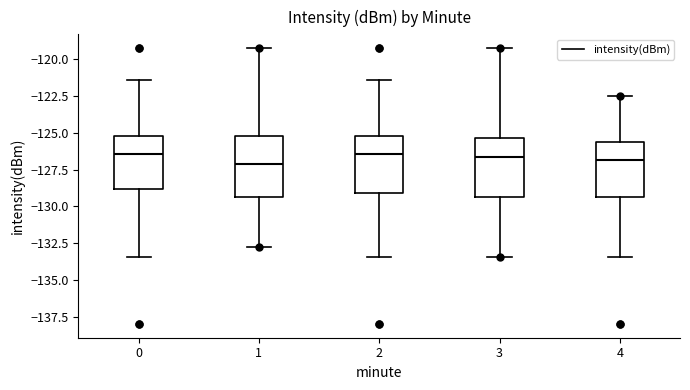

Where does the upper whisker of the box at x = 1 end on the y-axis? The values are not printed on the chart, so give them approximately, as read against the axis.

-119.5